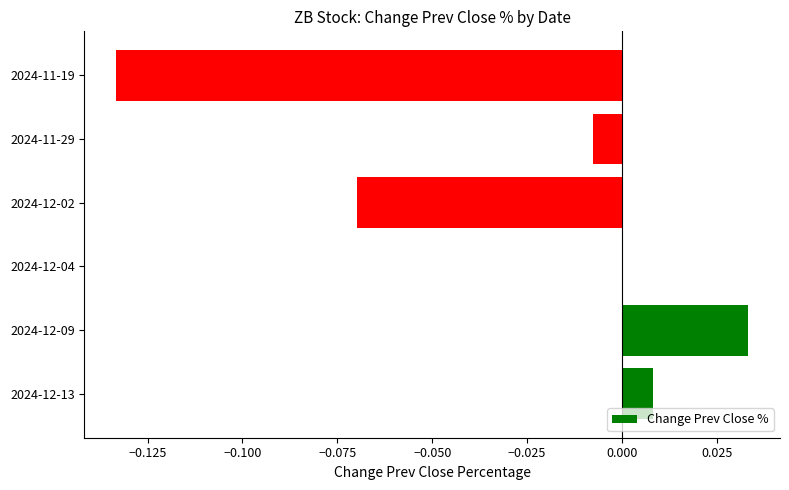

What is the change in value from 2024-12-02 to 2024-11-29?

+0.1